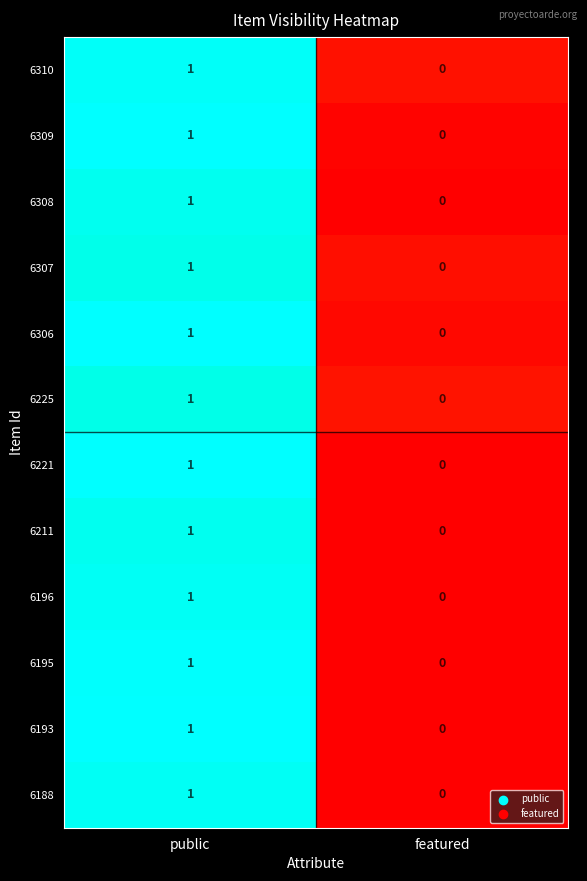

Rank the categories by 6195 value from lowest to highest.

featured, public